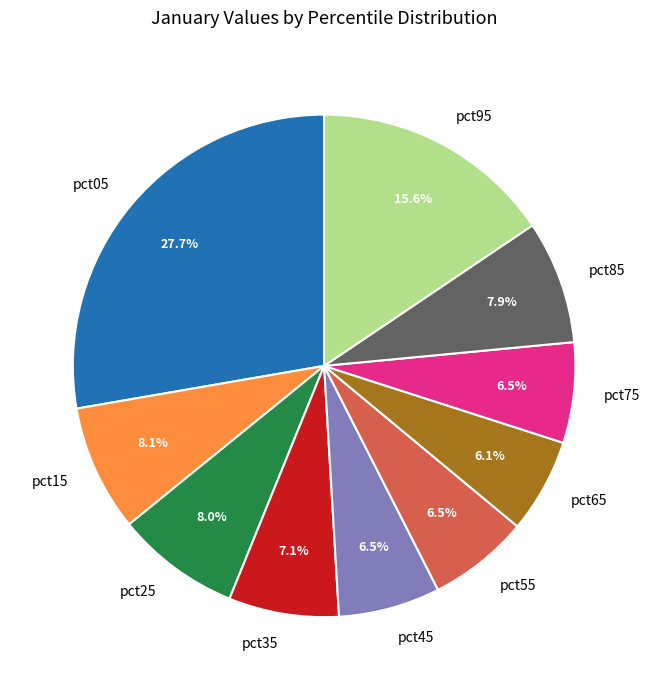

Which category has the biggest portion of the pie?

pct05